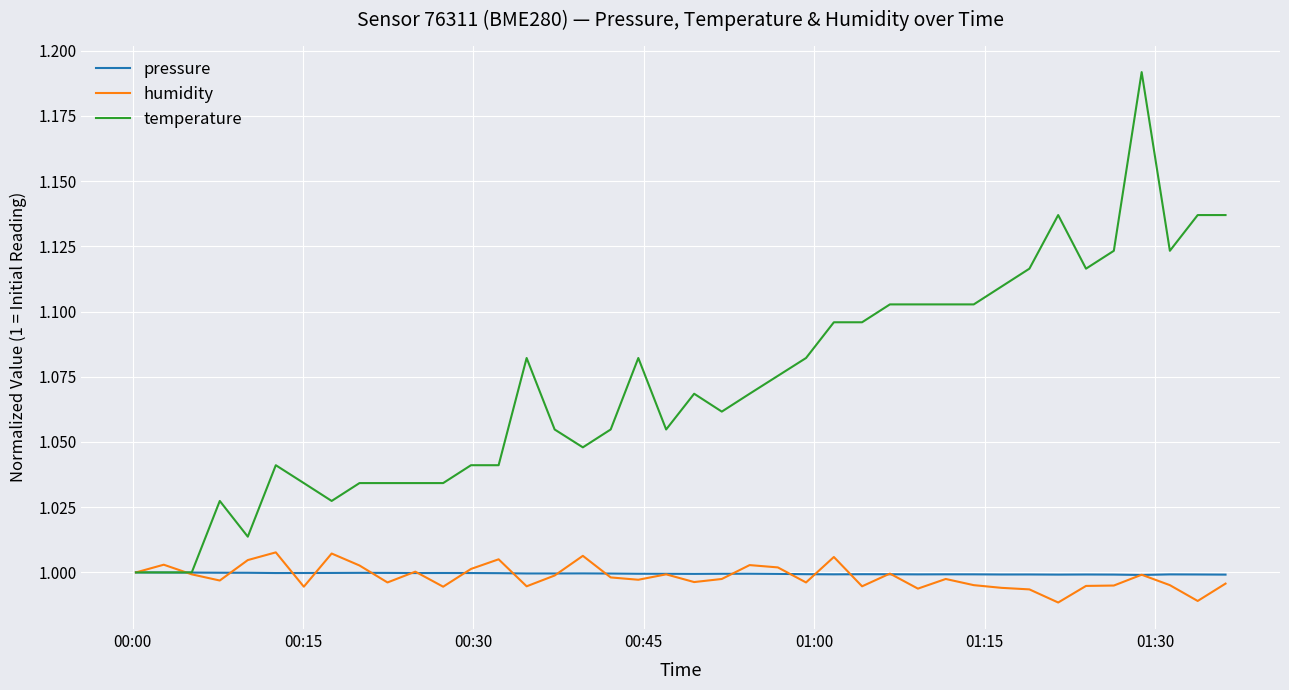

Which series has the largest total across all categories?

temperature